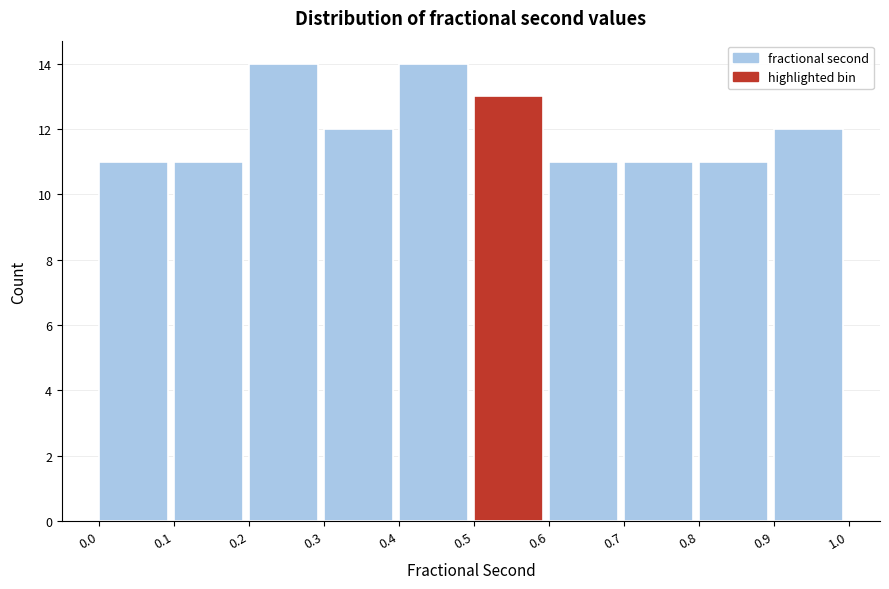

Reading left to right, what are all the values shown in this chart?

11	11	14	12	14	13	11	11	11	12